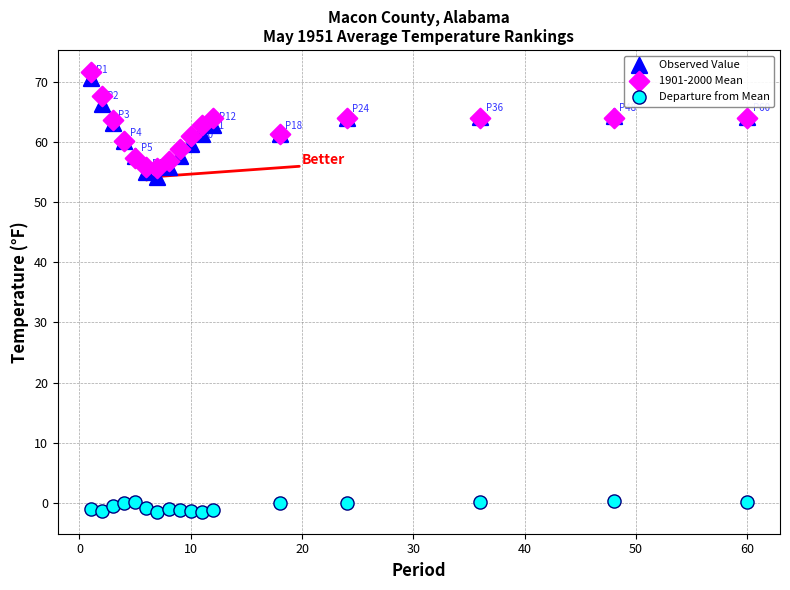

Which series contains the lowest Y value?

Departure from Mean